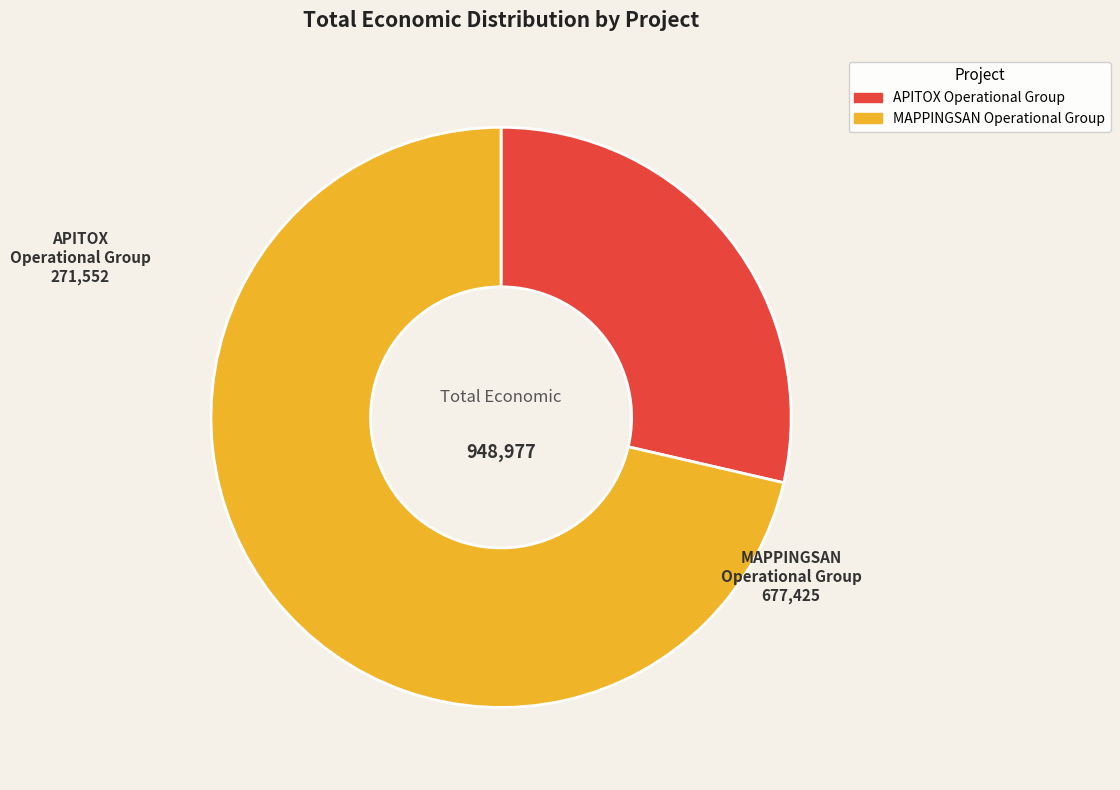

Is MAPPINGSAN Operational Group the majority of the pie?

Yes